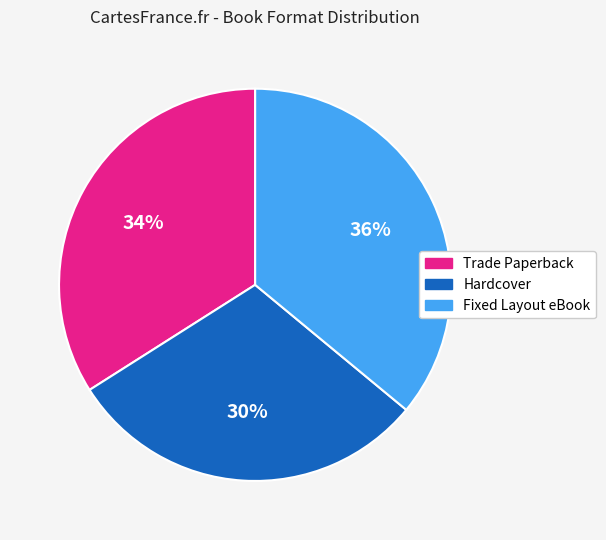

To the nearest percent, what portion does Hardcover represent?

30%